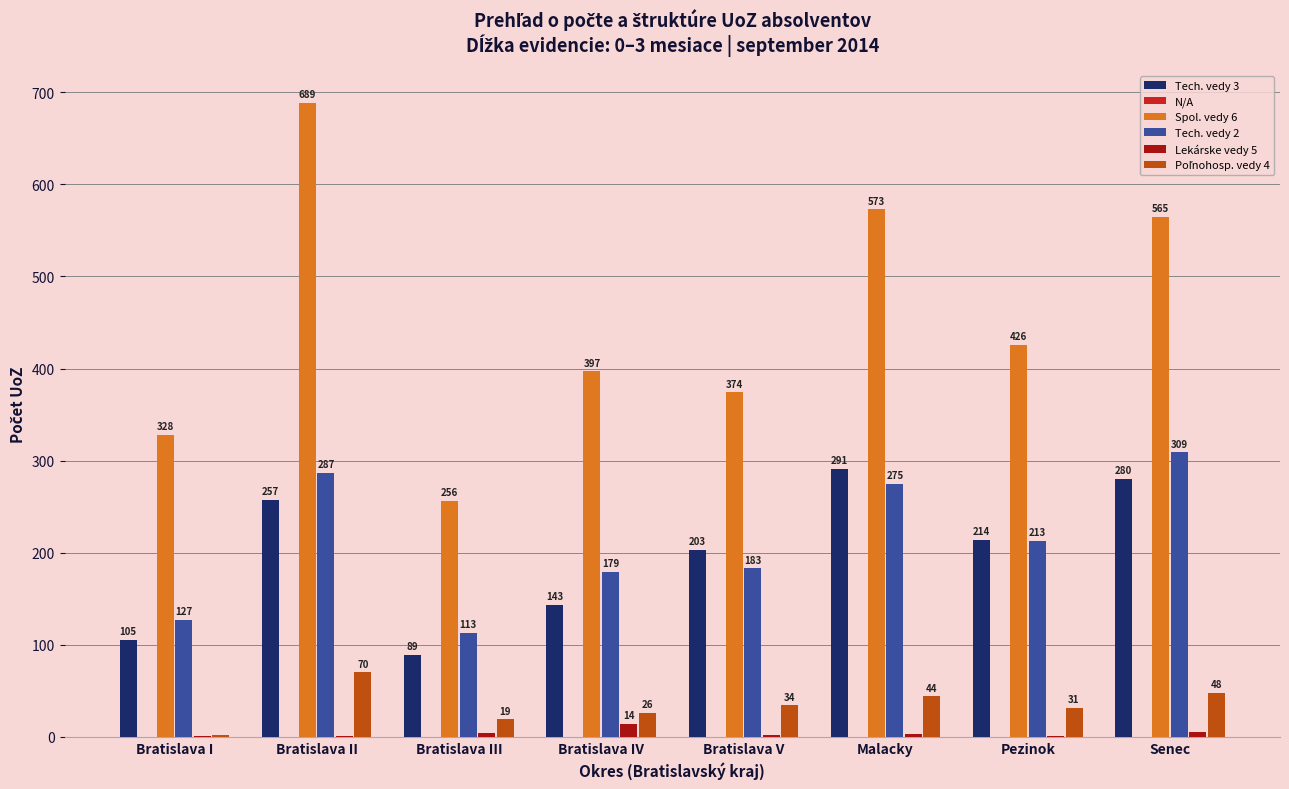

At which category is the sum across all series the highest?

Bratislava II